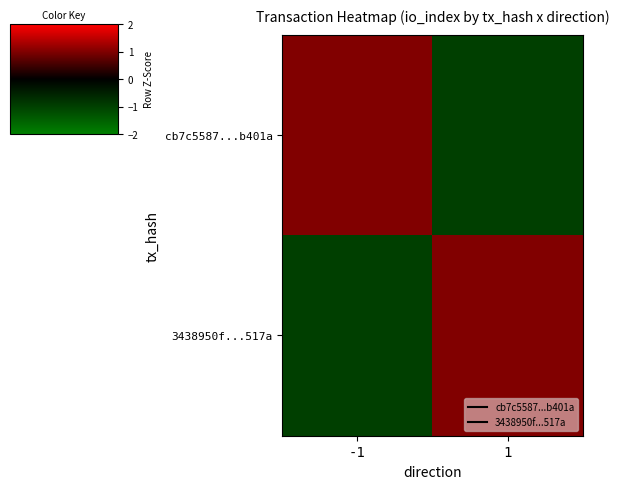

List the series in order of their peak value, lowest first.

cb7c5587...b401a, 3438950f...517a